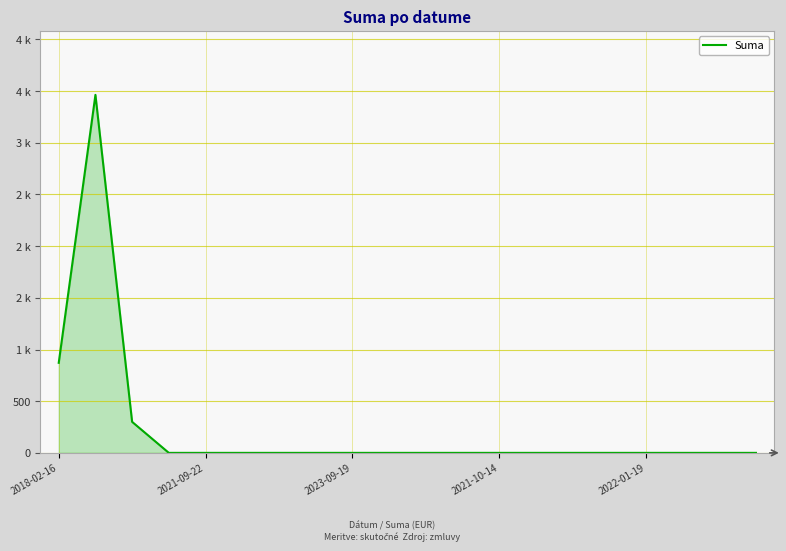

Does the chart have visible grid lines?

Yes